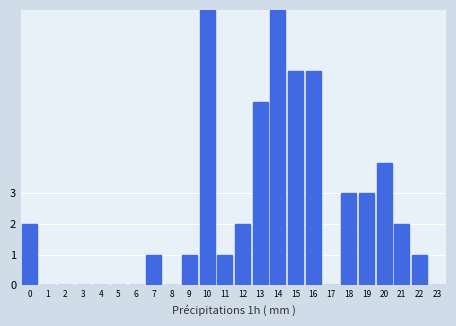

Reading left to right, what are all the values shown in this chart?

0=2	1=0	2=0	3=0	4=0	5=0	6=0	7=1	8=0	9=1	10=9	11=1	12=2	13=6	14=9	15=7	16=7	17=0	18=3	19=3	20=4	21=2	22=1	23=0